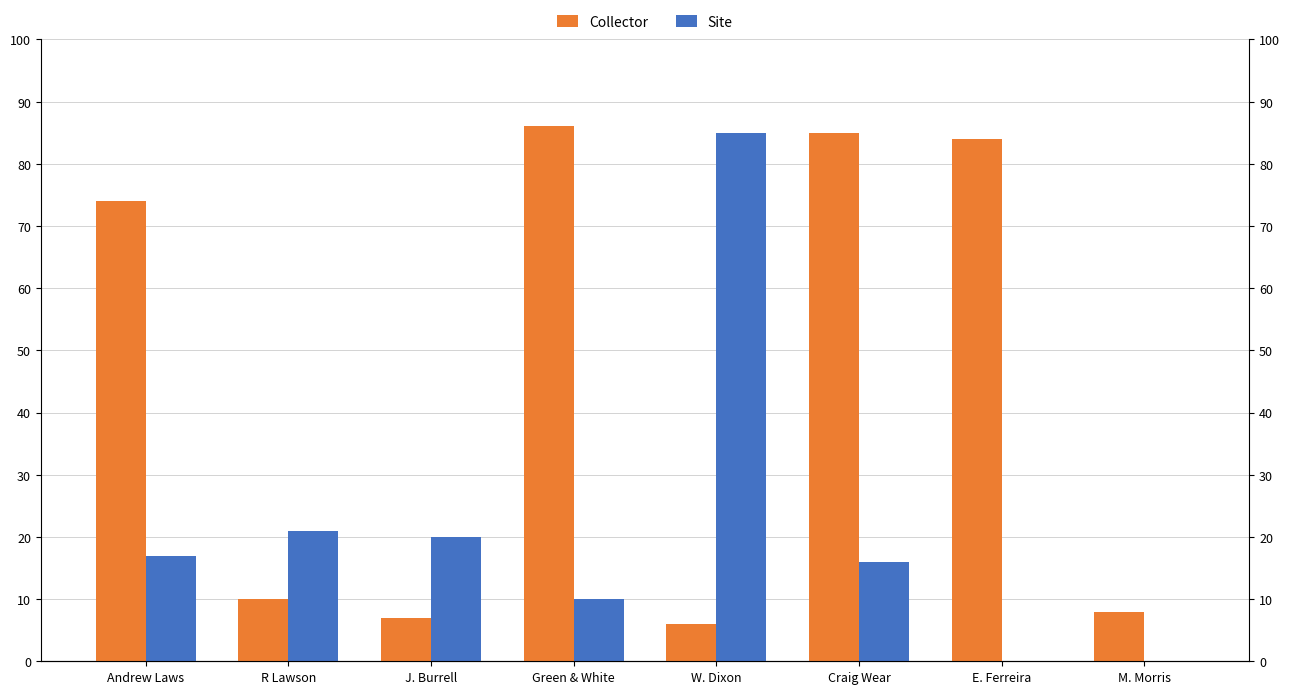

Which label corresponds to the largest value in the chart?

Green & White